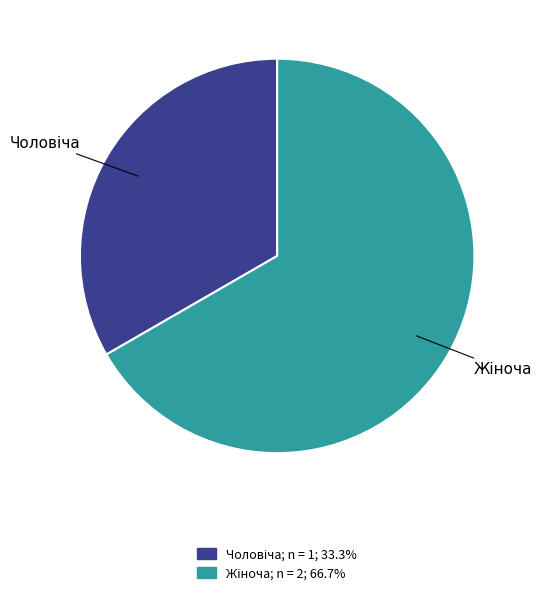

Is there any slice that represents more than half of the pie?

Yes